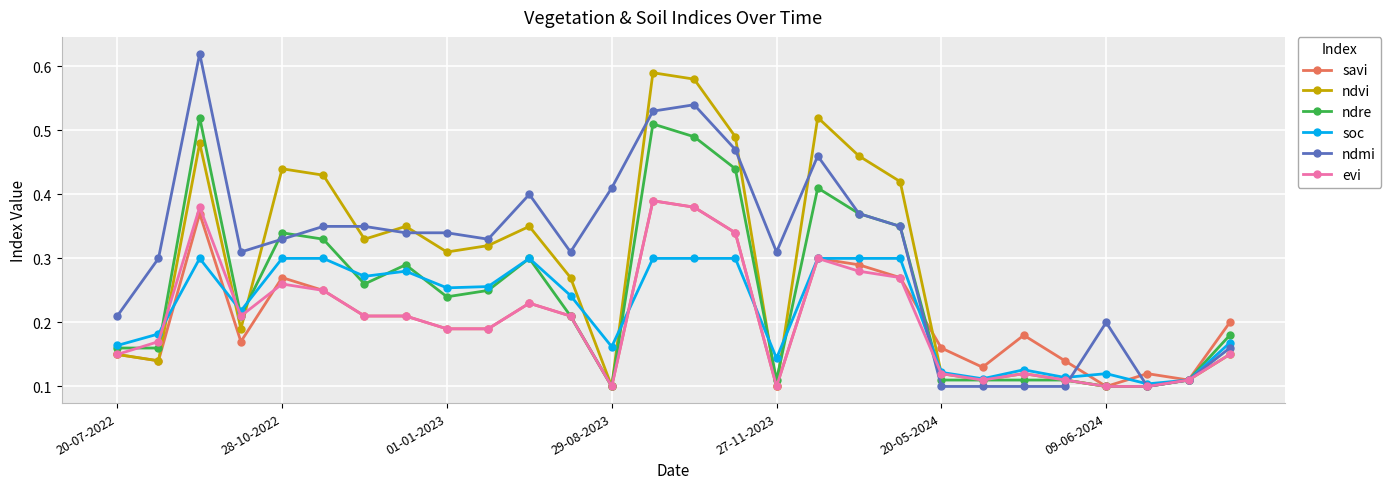

At how many categories does at least one series exceed 0?

28